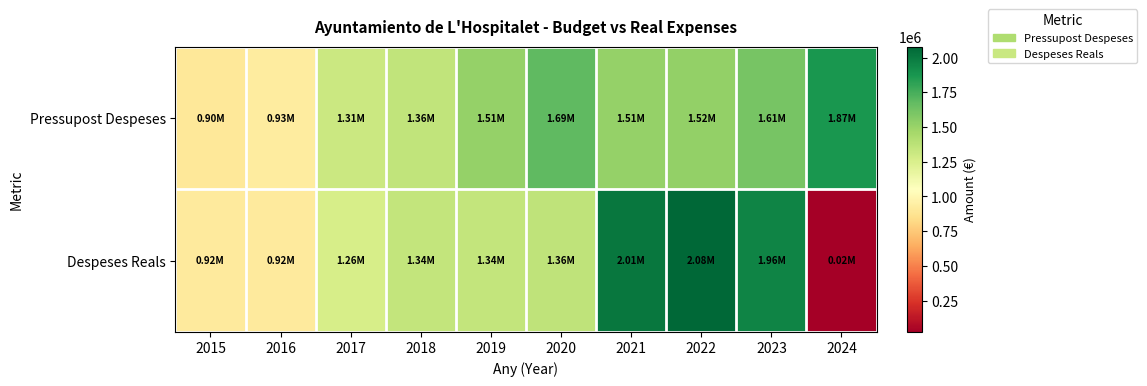

Count the number of data series in this chart.

2